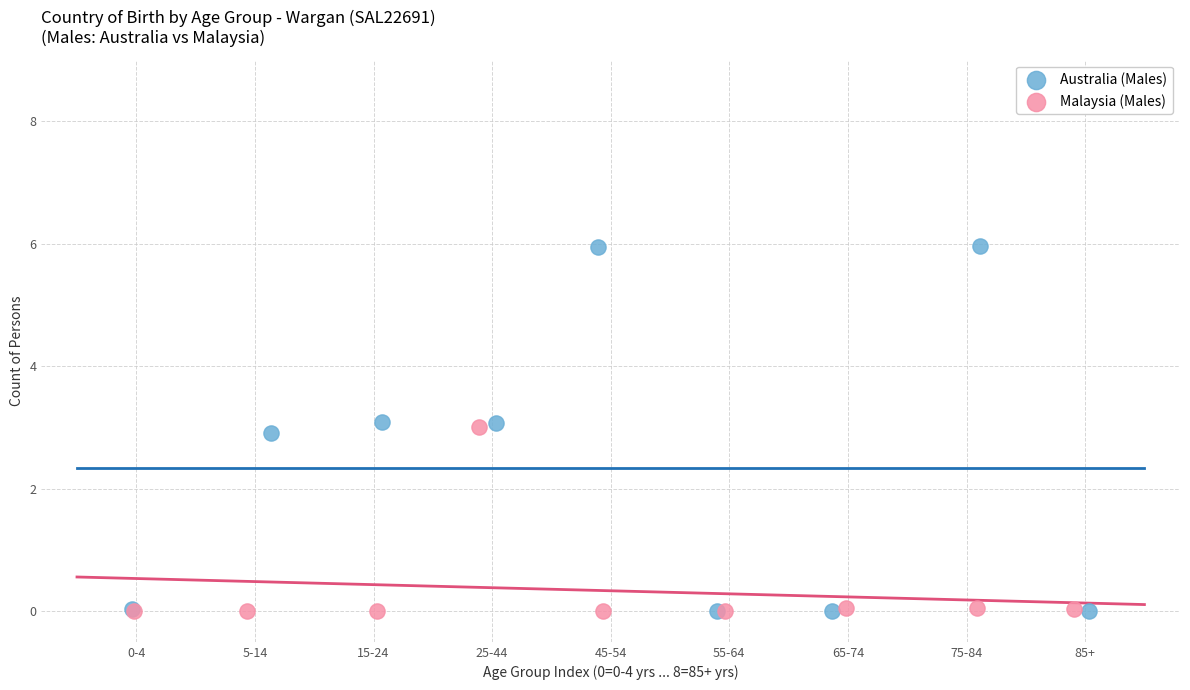

Which series has the widest spread of Y values?

Australia (Males)